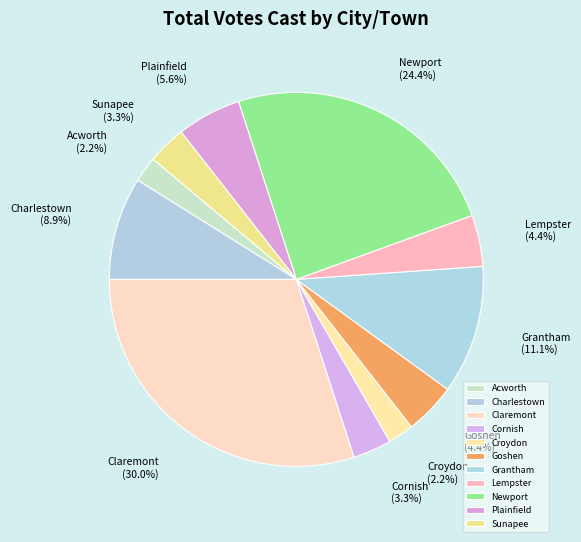

What percentage is the Acworth slice, to the nearest percent?

2%